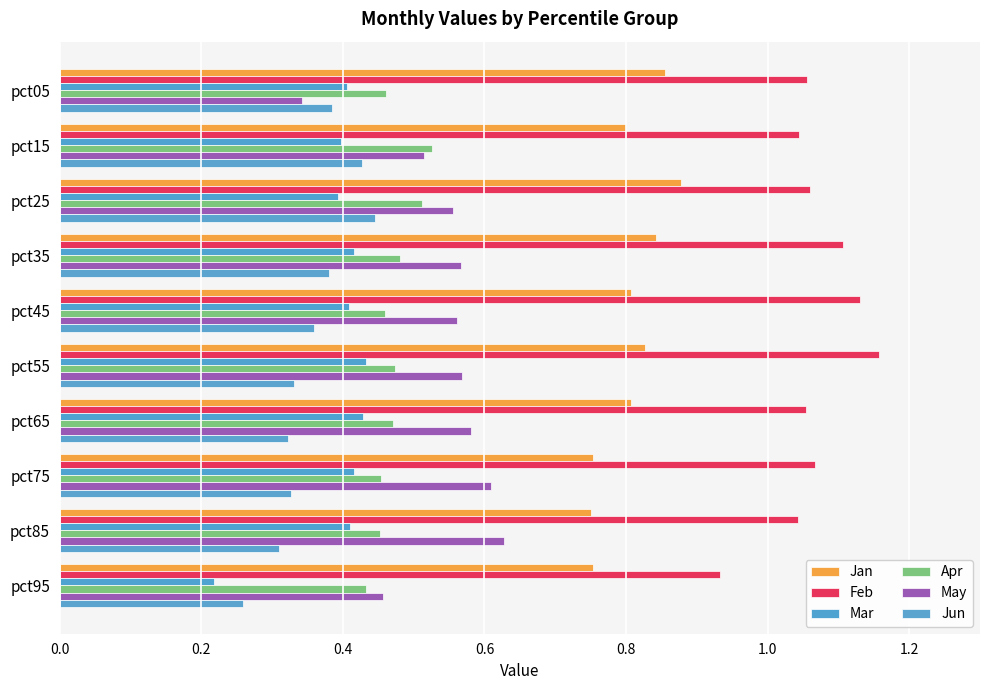

How many categories are shown in the chart?

10